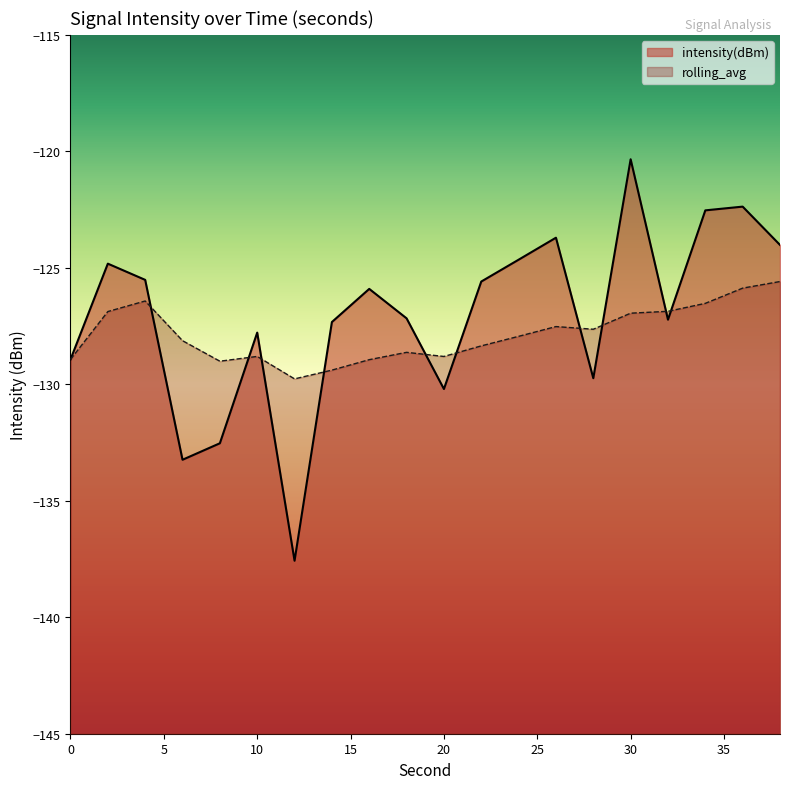

At which label is intensity(dBm) closest to -128?

10